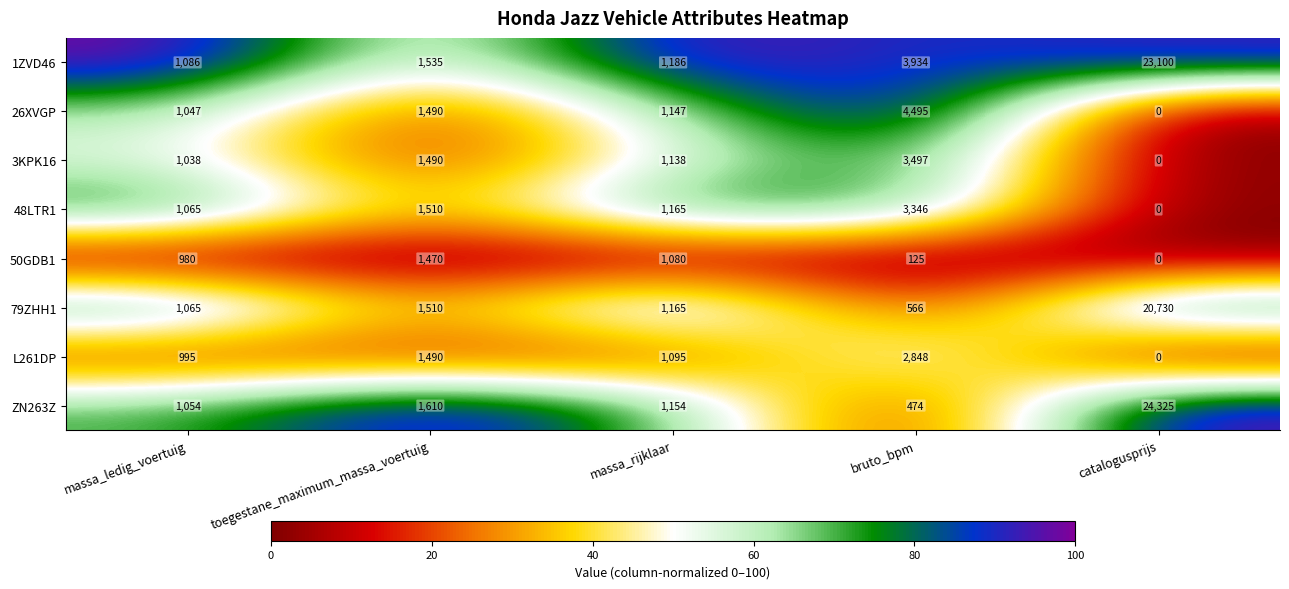

At which category does the chart reach its peak across all series?

catalogusprijs